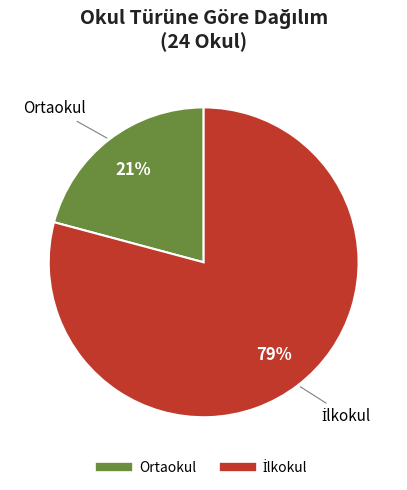

Is it true that Ortaokul is 21% of the pie?

True